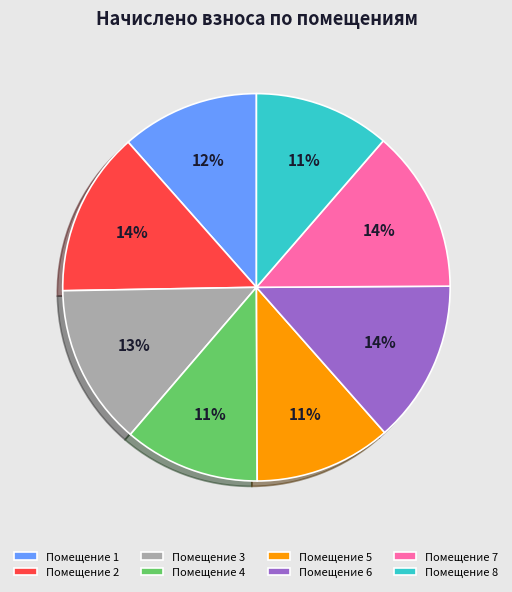

To the nearest percent, what percentage of the pie is Помещение 3?

13%